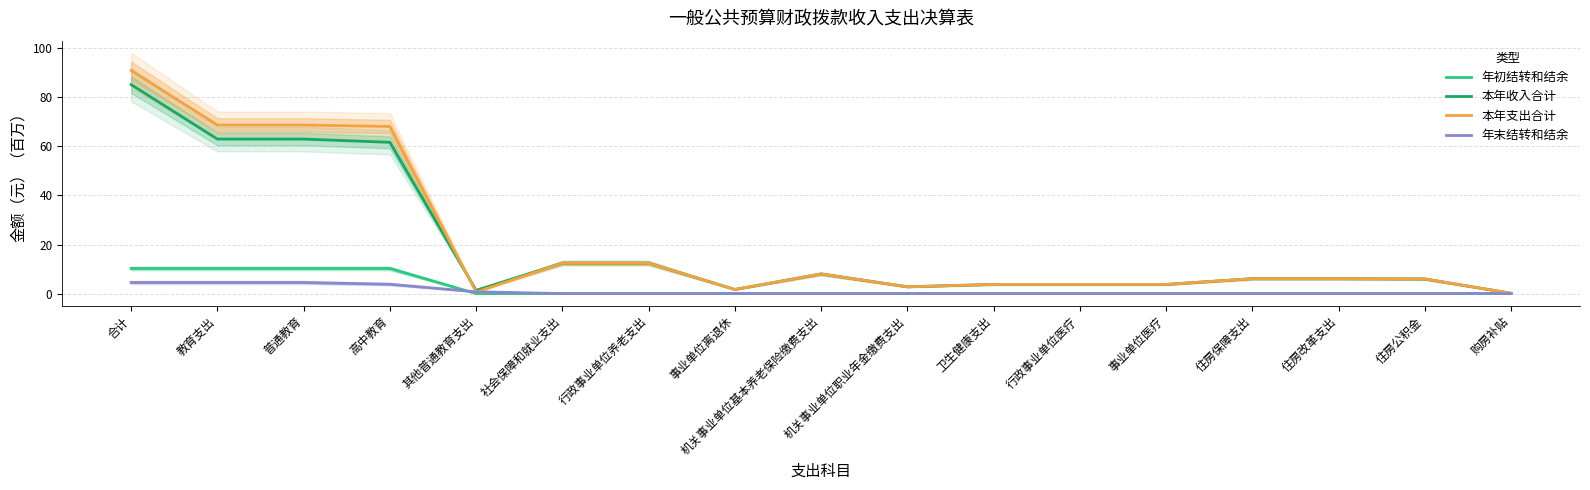

Where do 本年支出合计 and 本年收入合计 first cross each other?

高中教育 and 其他普通教育支出